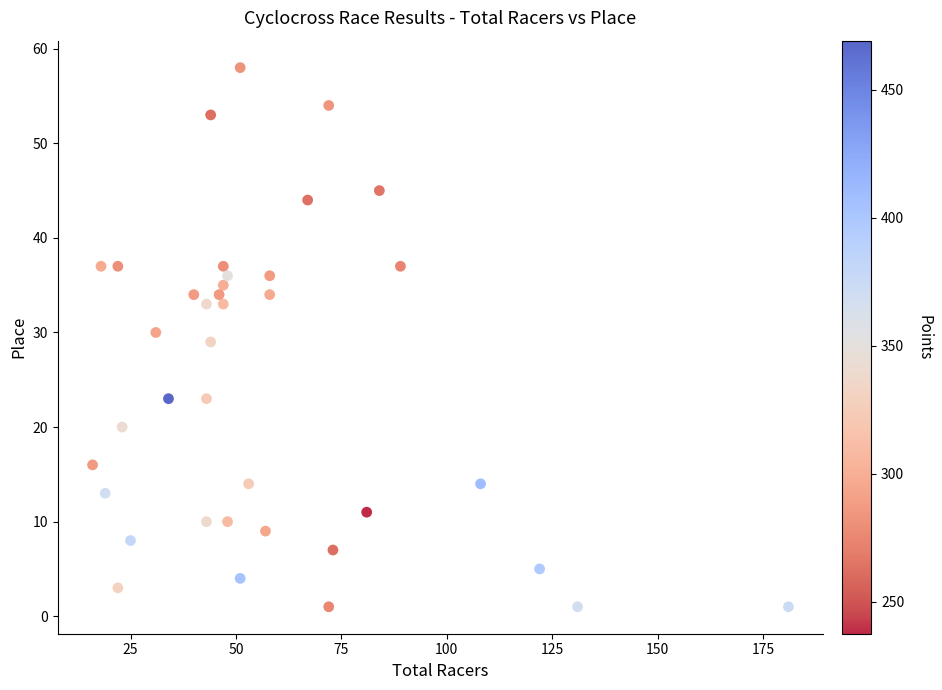

What is the range of Y values (max minus min)?

57